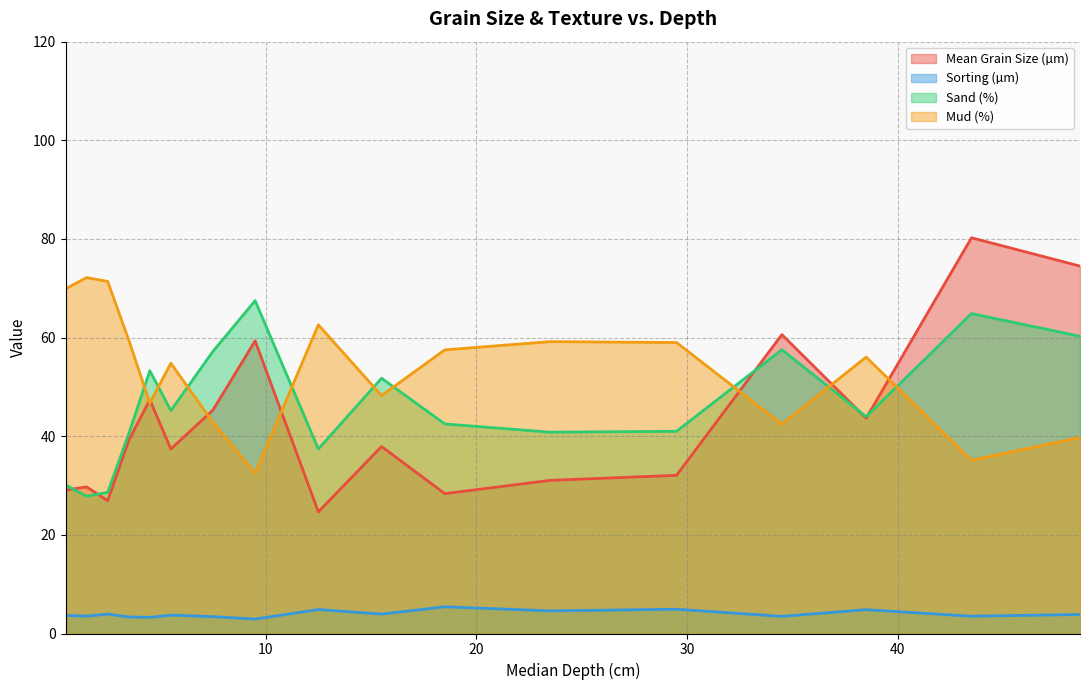

What is the label of the 12th point from the right?

5.5